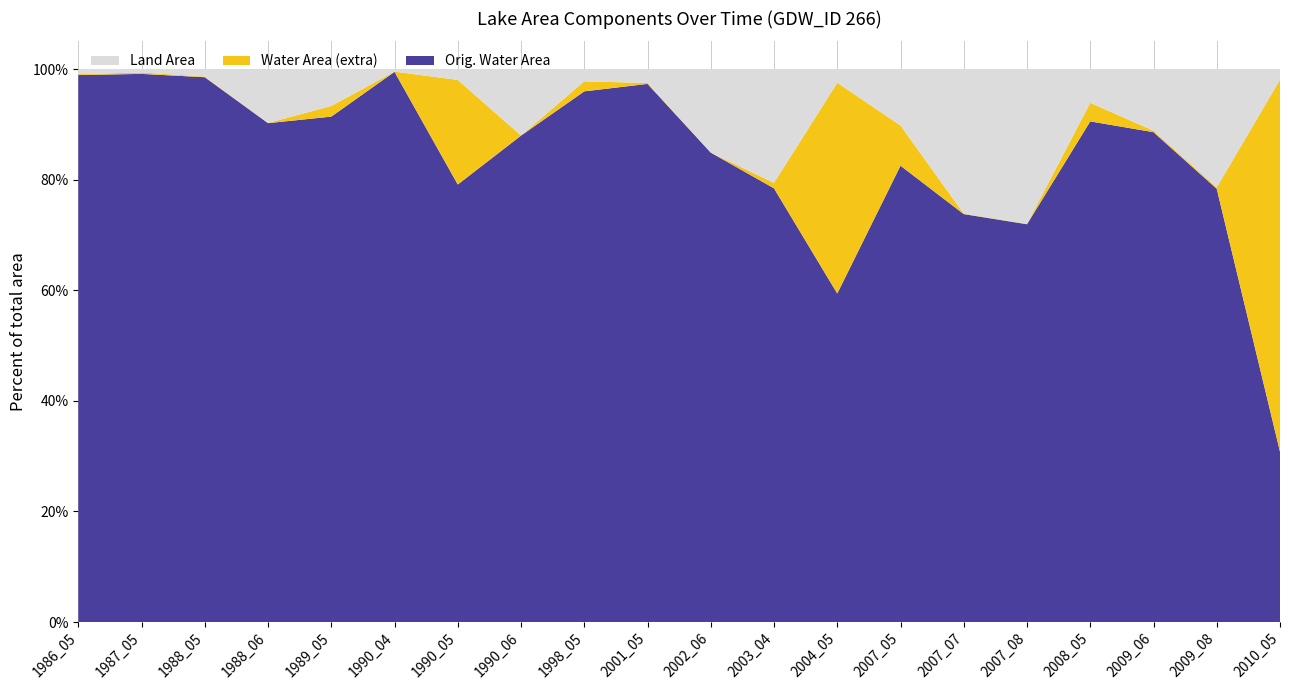

Reading left to right, extract all data points from this chart.

landArea: 1986_05=12.8	1987_05=8.6	1988_05=18.7	1988_06=133.3	1989_05=91.5	1990_04=6.4	1990_05=27.0	1990_06=164.4	1998_05=30.5	2001_05=34.4	2002_06=206.7	2003_04=281.6	2004_05=33.9	2007_05=139.7	2007_07=357.6	2007_08=382.8	2008_05=83.6	2009_06=152.6	2009_08=292.6	2010_05=26.4
waterArea: 1986_05=1354.7	1987_05=1358.9	1988_05=1348.8	1988_06=1234.2	1989_05=1276.0	1990_04=1361.1	1990_05=1340.5	1990_06=1203.1	1998_05=1337.0	2001_05=1333.1	2002_06=1160.8	2003_04=1085.9	2004_05=1333.6	2007_05=1227.8	2007_07=1009.9	2007_08=984.7	2008_05=1283.9	2009_06=1214.9	2009_08=1074.9	2010_05=1341.1
origWaterArea: 1986_05=1352.5	1987_05=1355.5	1988_05=1347.2	1988_06=1233.6	1989_05=1249.8	1990_04=1360.5	1990_05=1081.9	1990_06=1202.8	1998_05=1312.2	2001_05=1330.7	2002_06=1160.8	2003_04=1072.4	2004_05=812.3	2007_05=1128.4	2007_07=1008.7	2007_08=983.7	2008_05=1238.0	2009_06=1211.3	2009_08=1071.2	2010_05=421.1